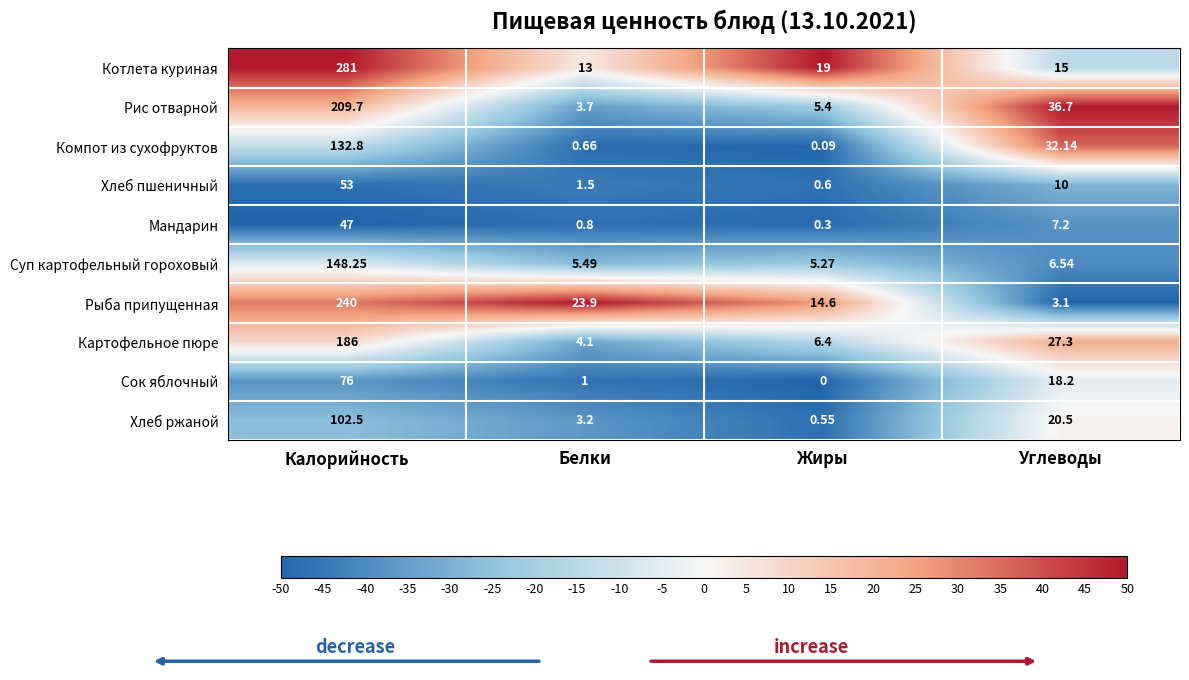

Where does the Мандарин series first go above 7?

Калорийность